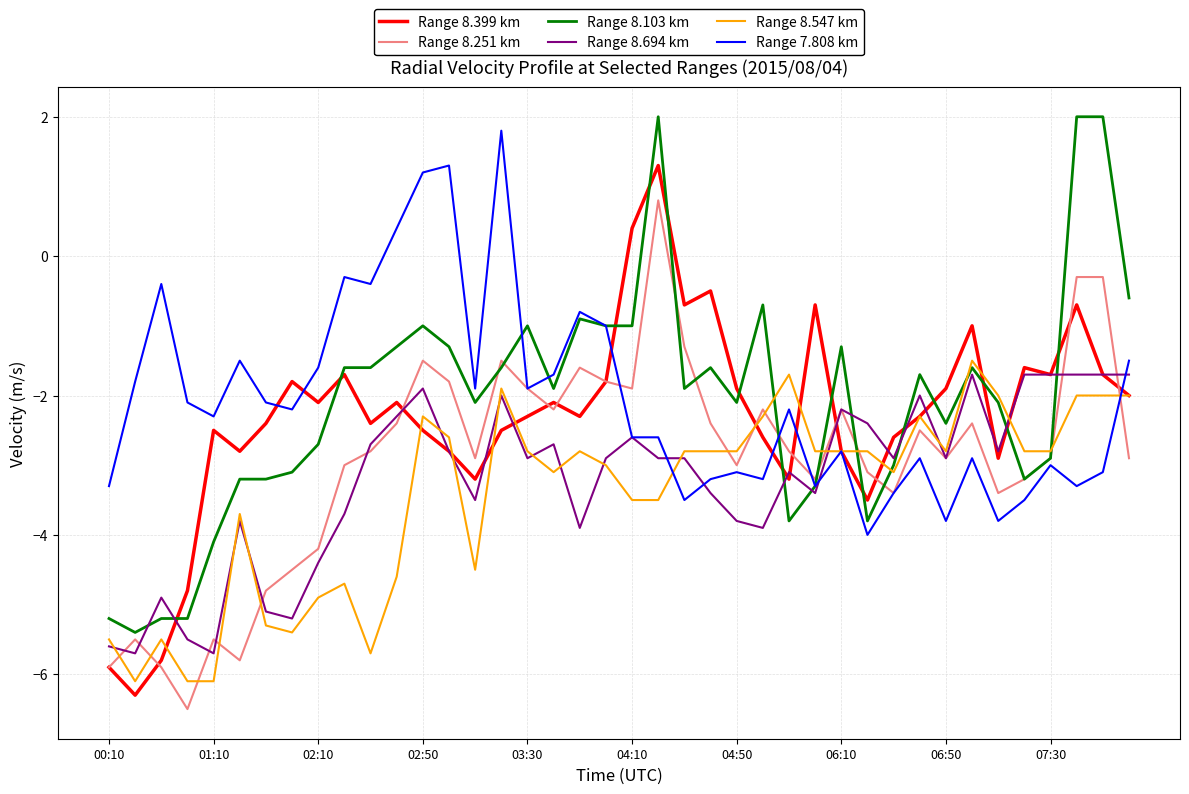

What is the greatest value displayed?

2.0